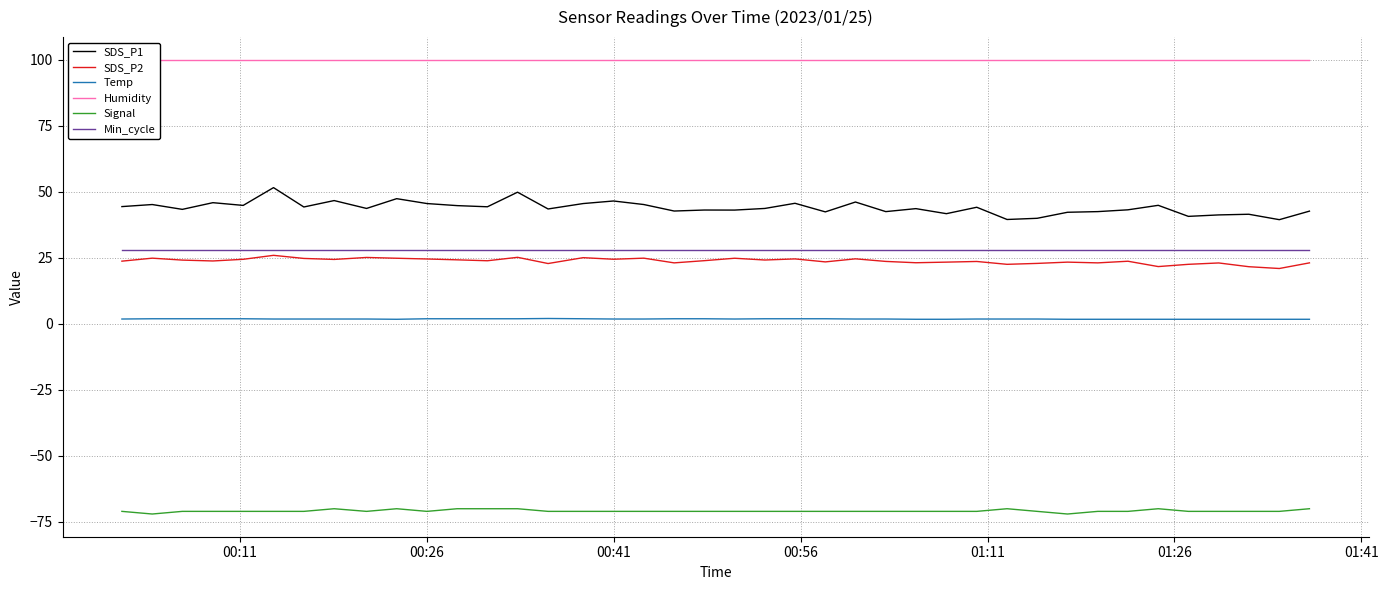

True or false: SDS_P2 and Temp cross at least once.

False